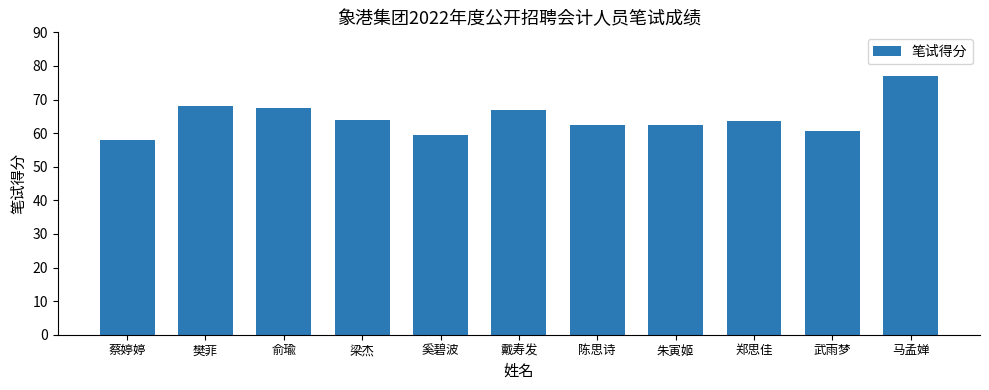

Reading right to left, what are all the values shown in this chart?

马孟婵=77.0	武雨梦=60.5	郑思佳=63.5	朱寅姬=62.5	陈思诗=62.5	戴寿发=67.0	奚碧波=59.5	梁杰=64.0	俞瑜=67.5	樊菲=68.0	蔡婷婷=58.0